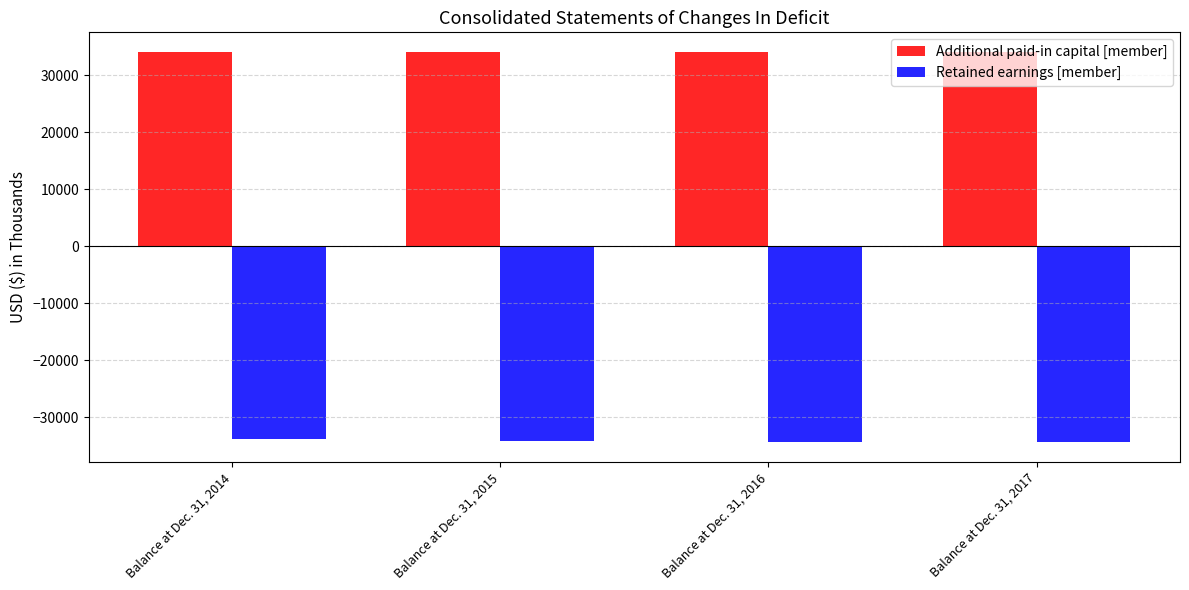

The Retained earnings [member] series shows -34134 at Balance at Dec. 31, 2015. True or false?

True